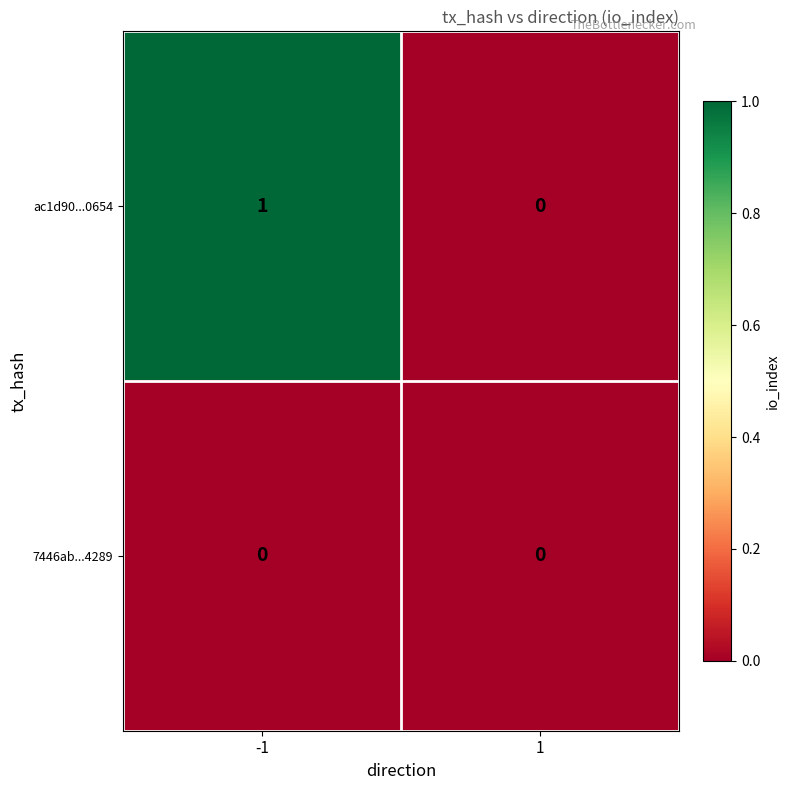

True or false: ac1d90...0654 has a value of 0 at 1.

True